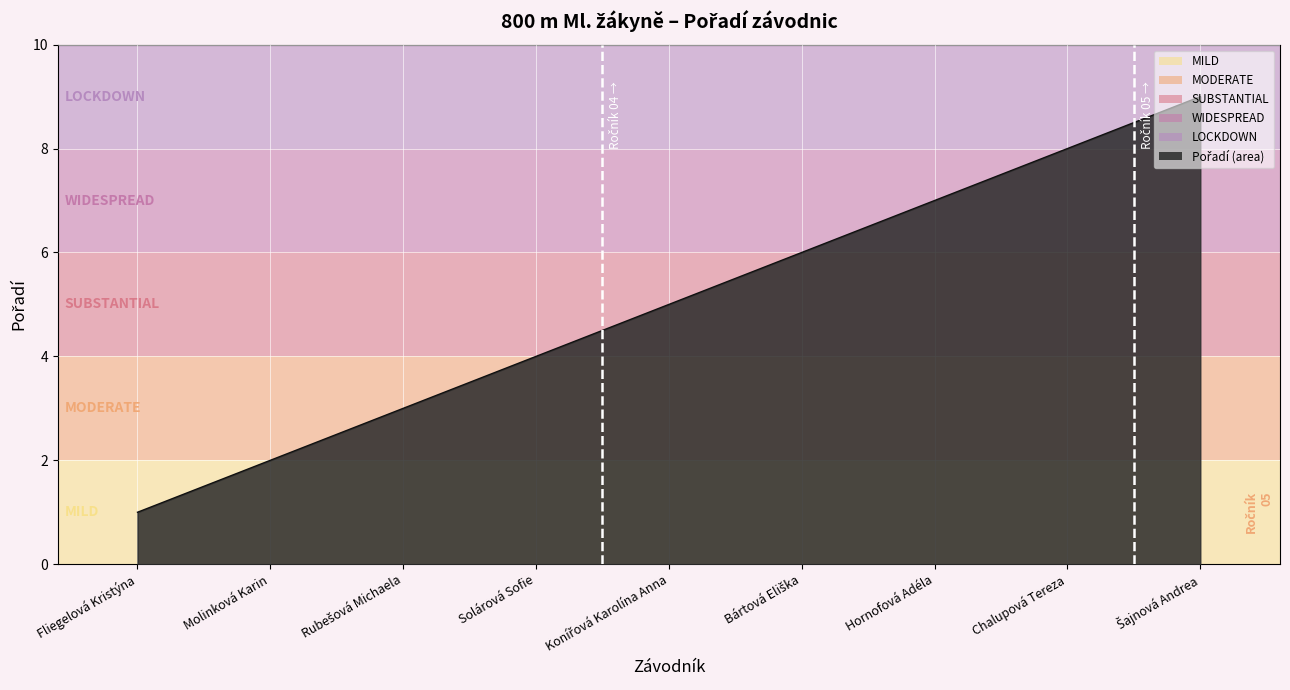

What is the difference between the second highest and second lowest values?

6